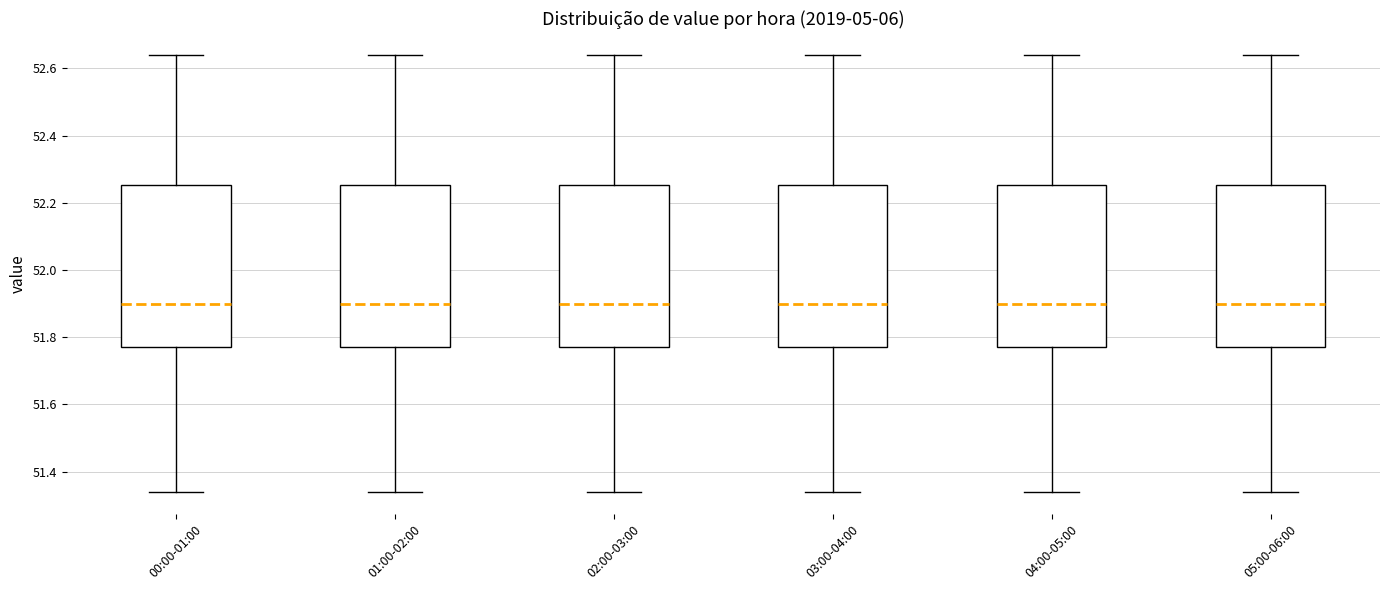

Where is the lower edge of the box for 04:00-05:00 on the y-axis? The values are not printed on the chart, so give them approximately, as read against the axis.

51.78